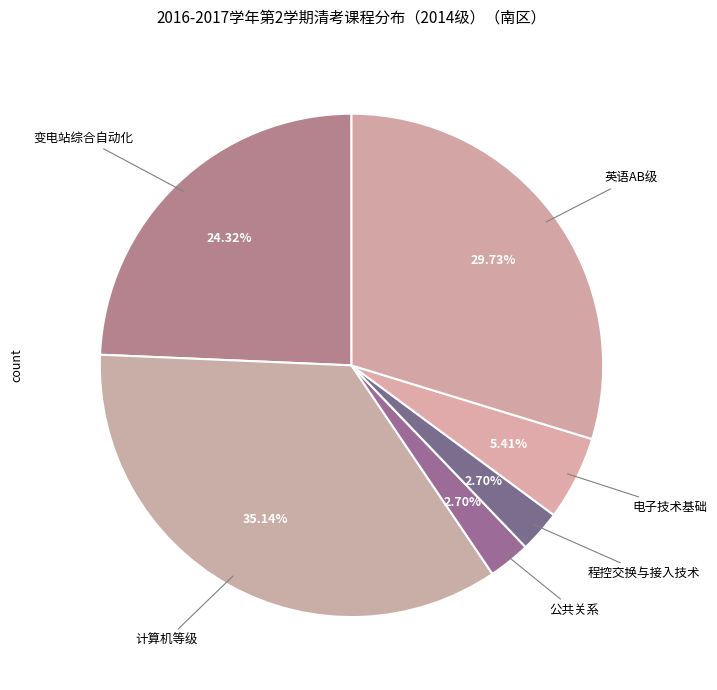

To the nearest percent, what is the average slice percentage?

17%